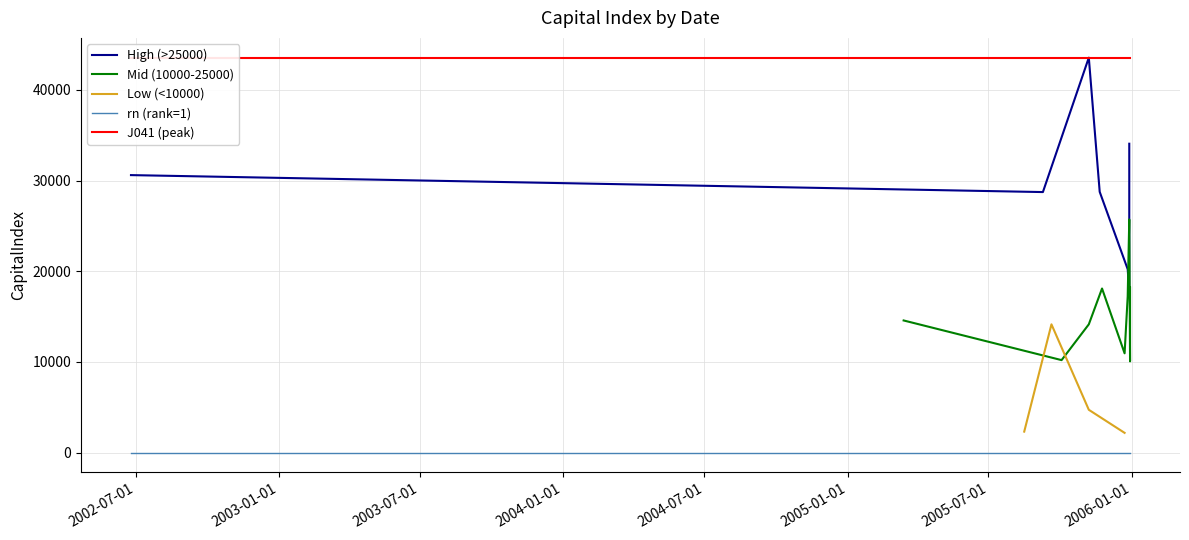

Count the number of values greater than 17673.

10